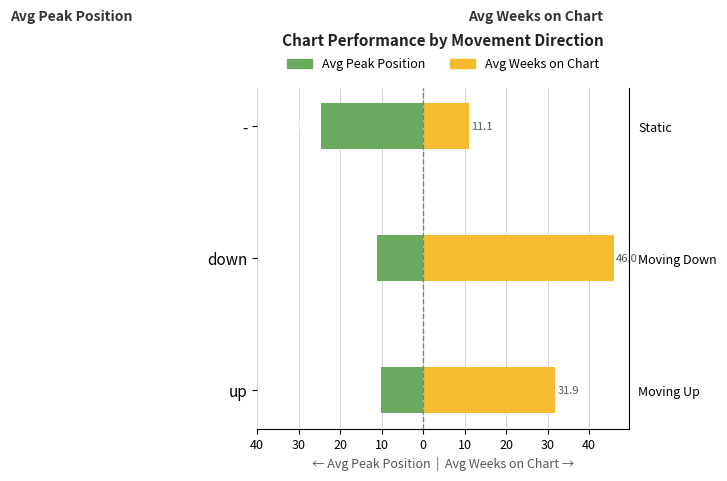

What is the value of the Avg Peak Position bar at the 2nd from the left?

-11.2